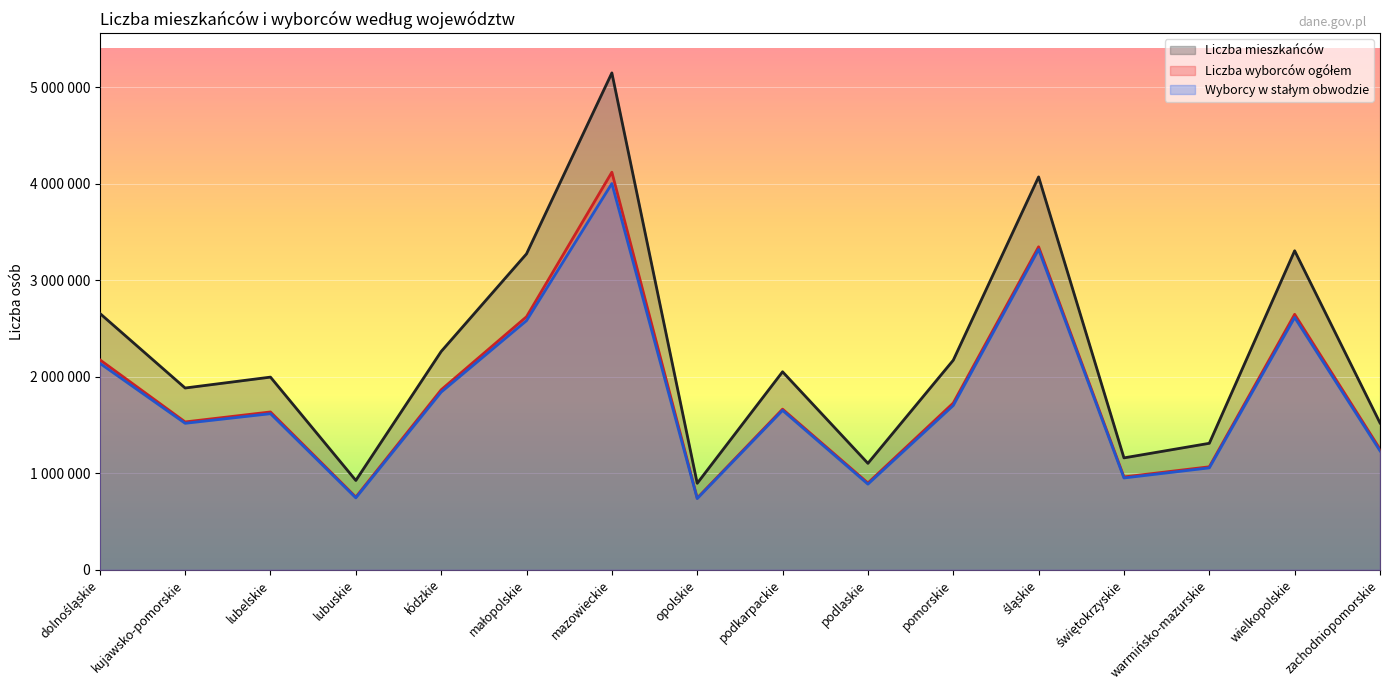

What are all the series names shown in the legend?

Liczba mieszkańców, Liczba wyborców ogółem, Wyborcy w stałym obwodzie